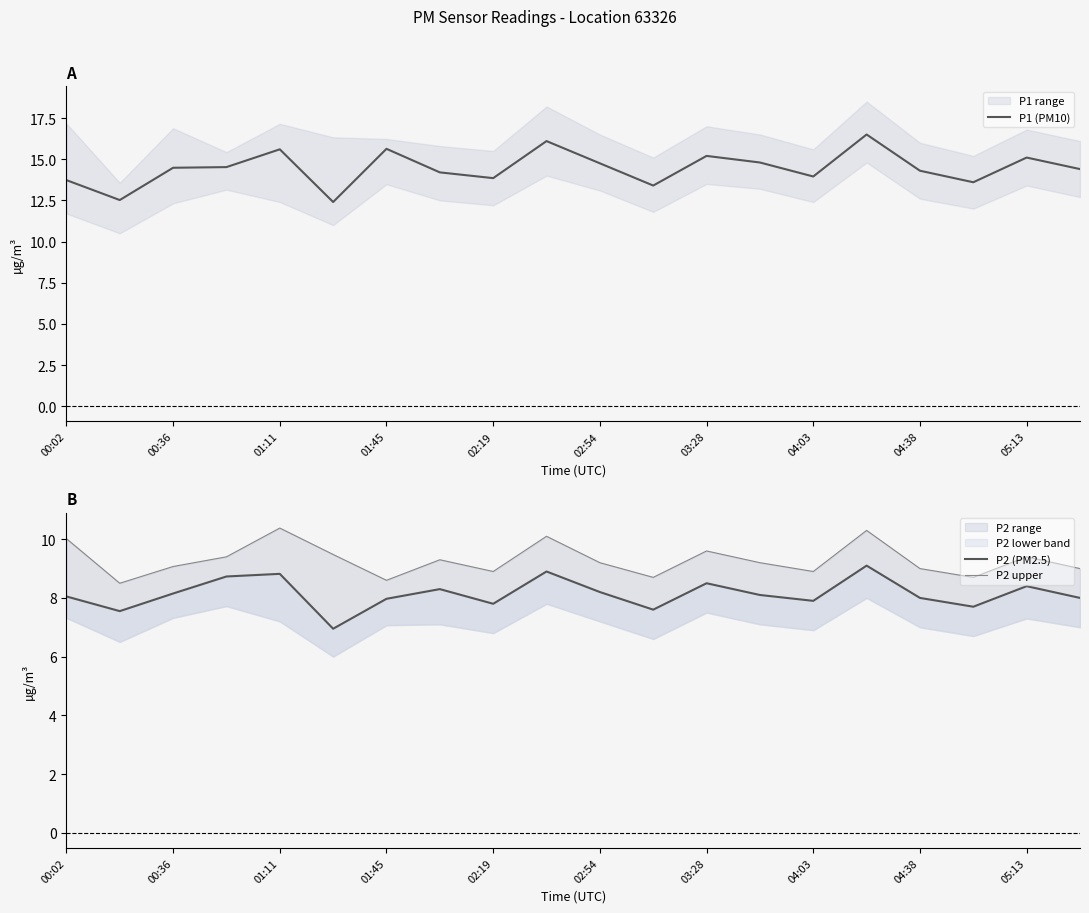

What is the highest value of the P1 (PM10) series?

16.5